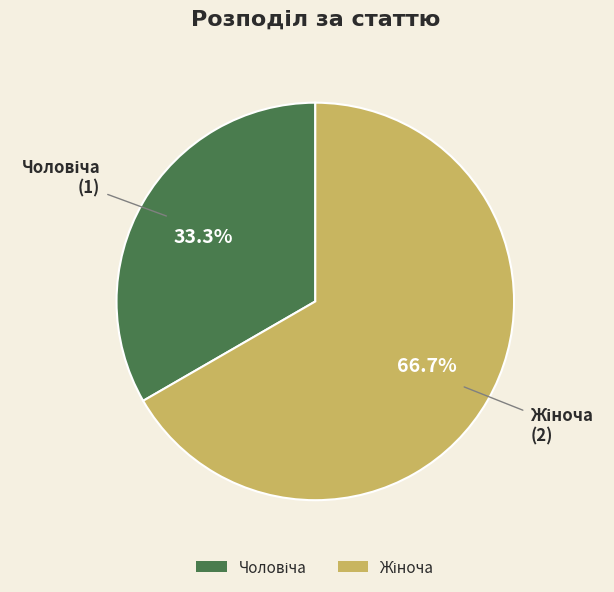

Is there a majority slice in this chart?

Yes